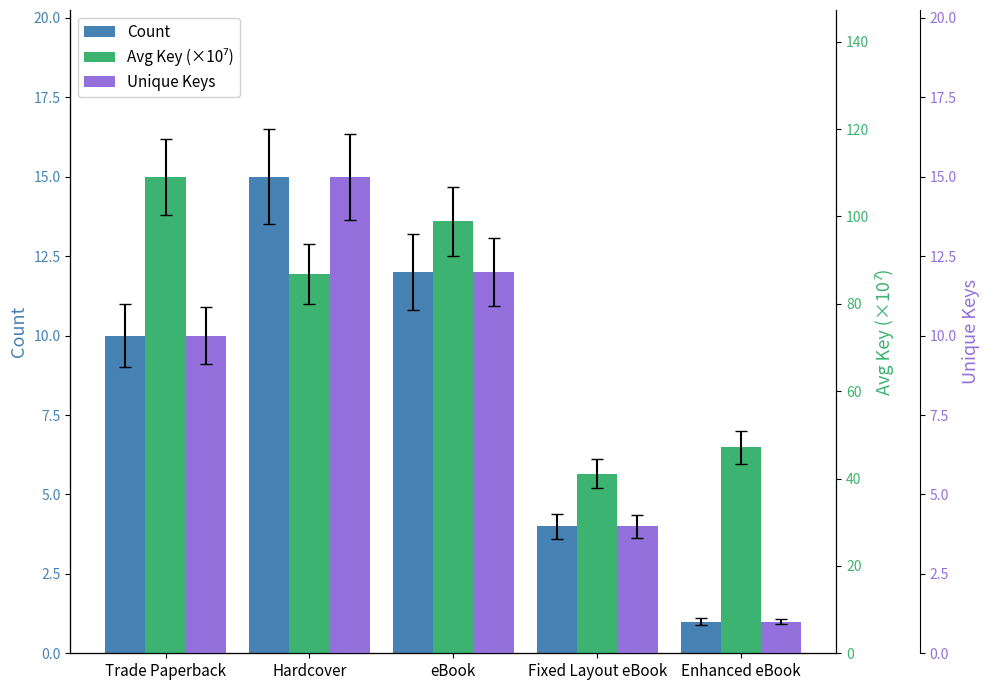

Which category has the highest value across all series?

Trade Paperback